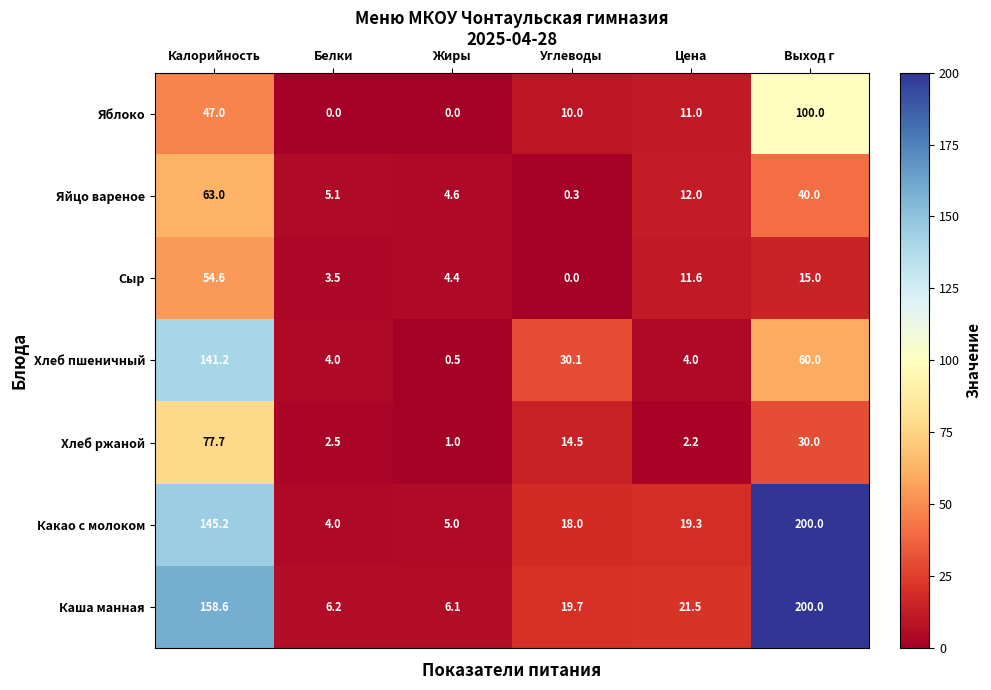

At which category is the sum across all series the highest?

Калорийность